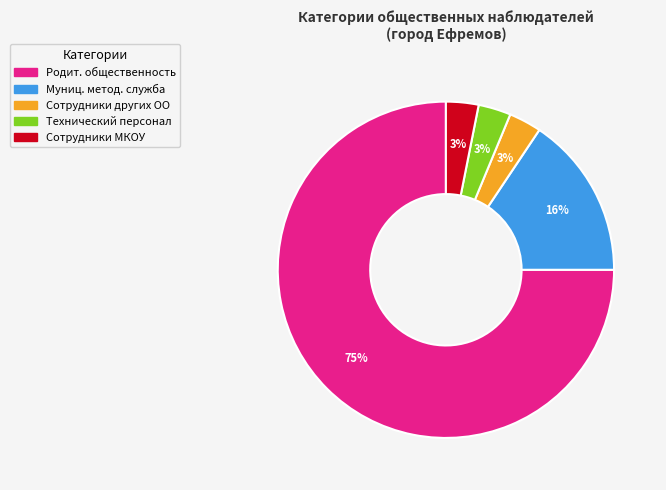

To the nearest percent, what percentage of the pie is Сотрудники других ОО?

3%